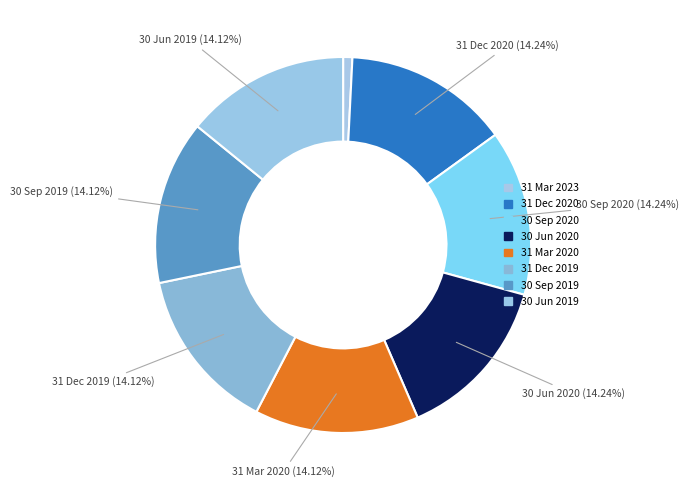

How many slices are in this pie chart?

8